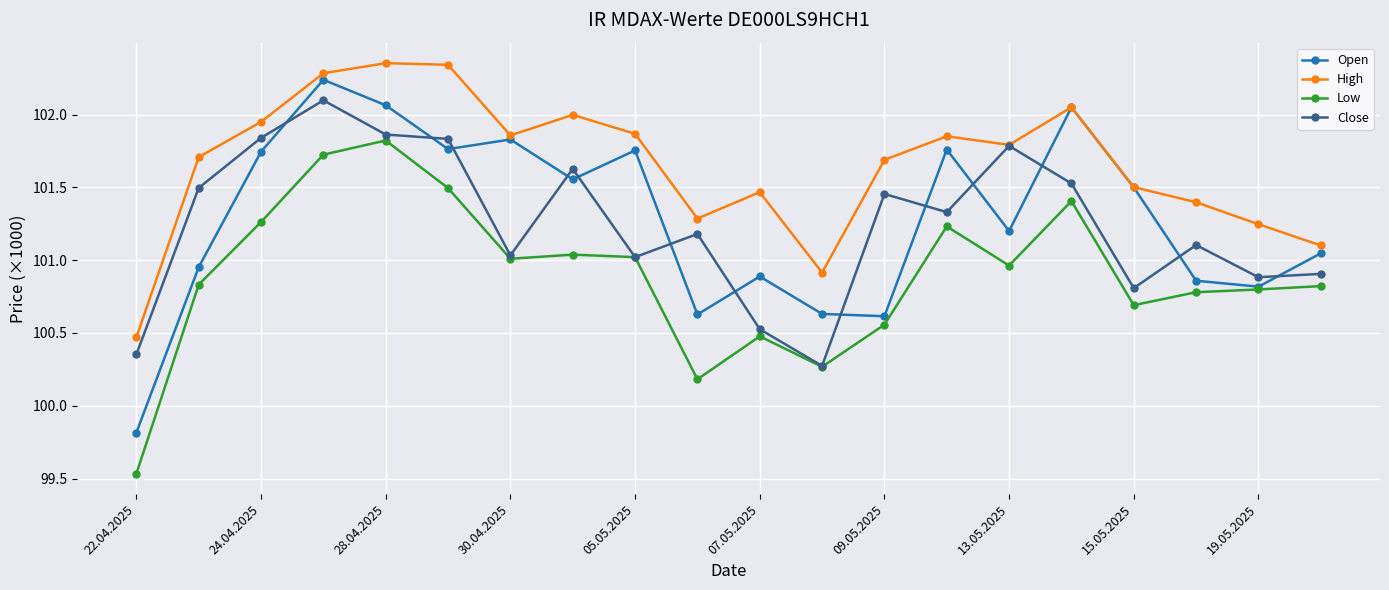

What is the average value of the Open series?

101286